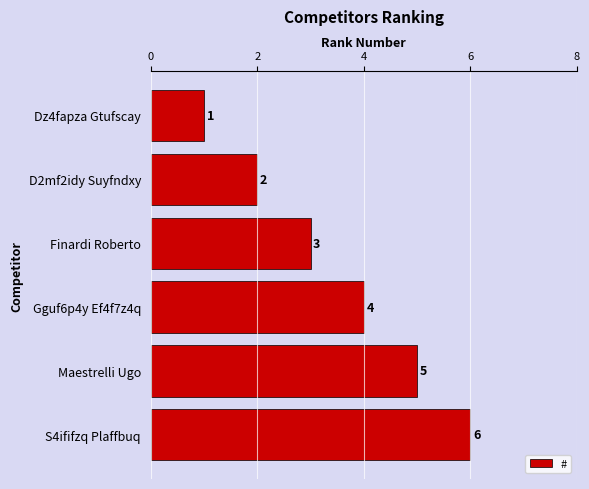

What is the maximum value shown in the chart?

6